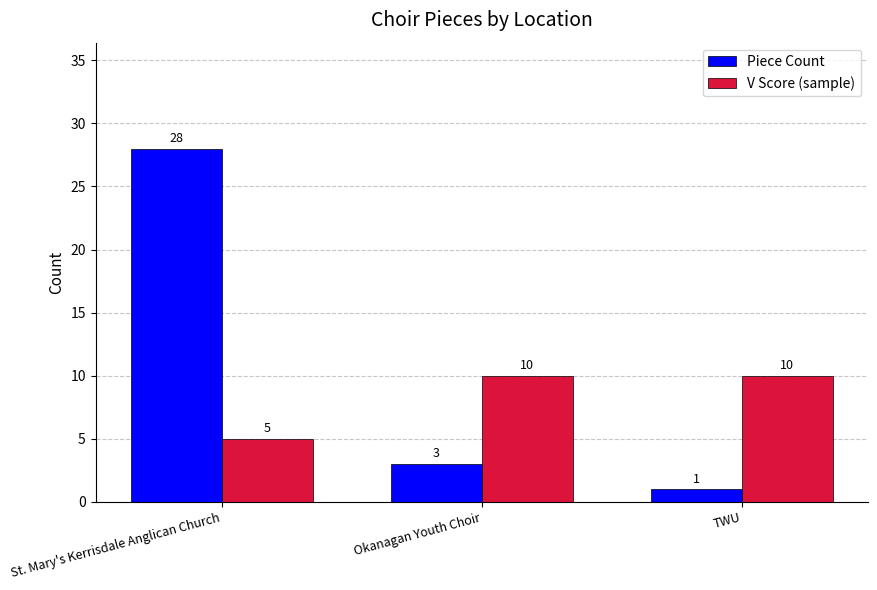

The Piece Count series shows 12 at St. Mary's Kerrisdale Anglican Church. True or false?

False